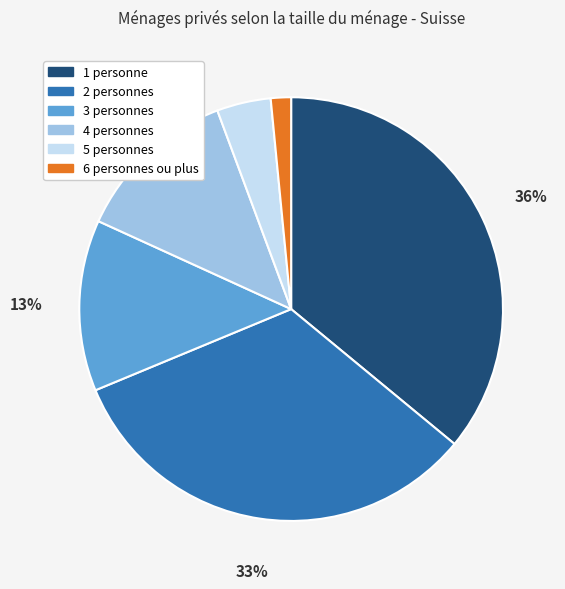

Between 4 personnes and 2 personnes, which is larger?

2 personnes